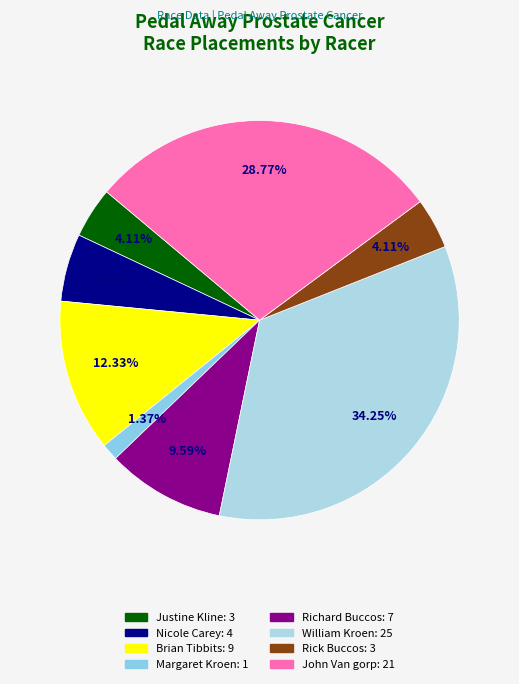

True or false: Justine Kline accounts for 4% of the total.

True